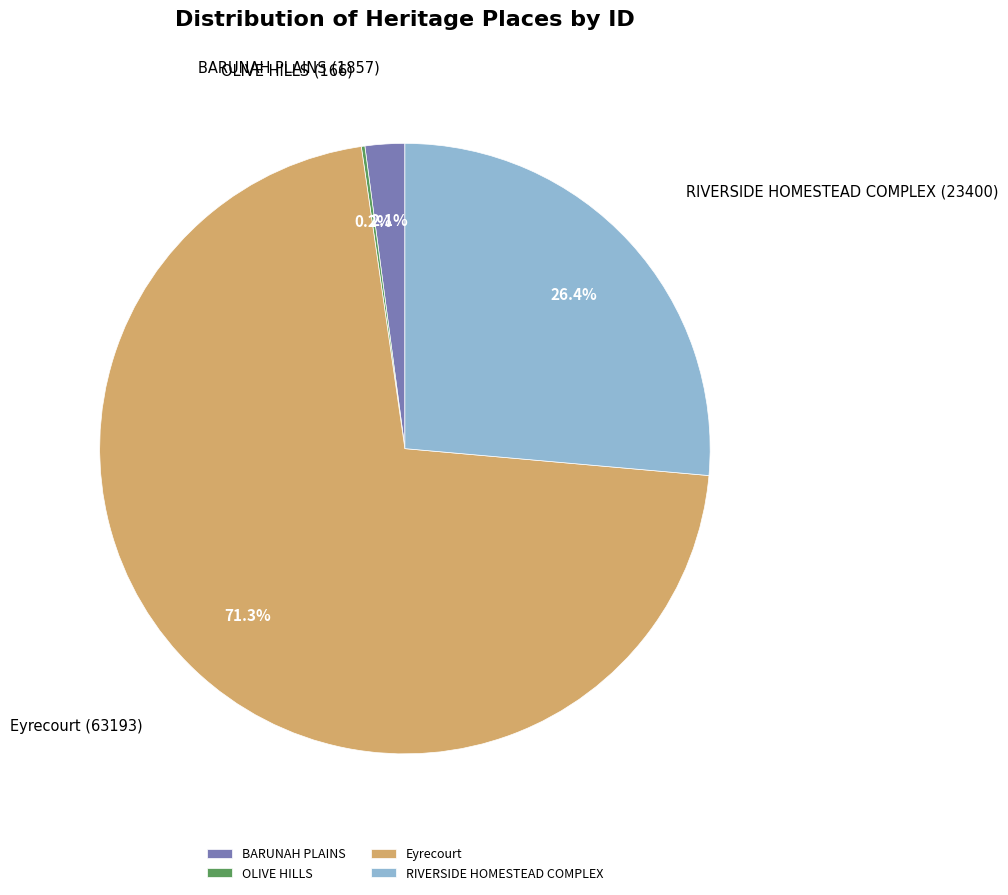

Does BARUNAH PLAINS represent more than half of the total?

No